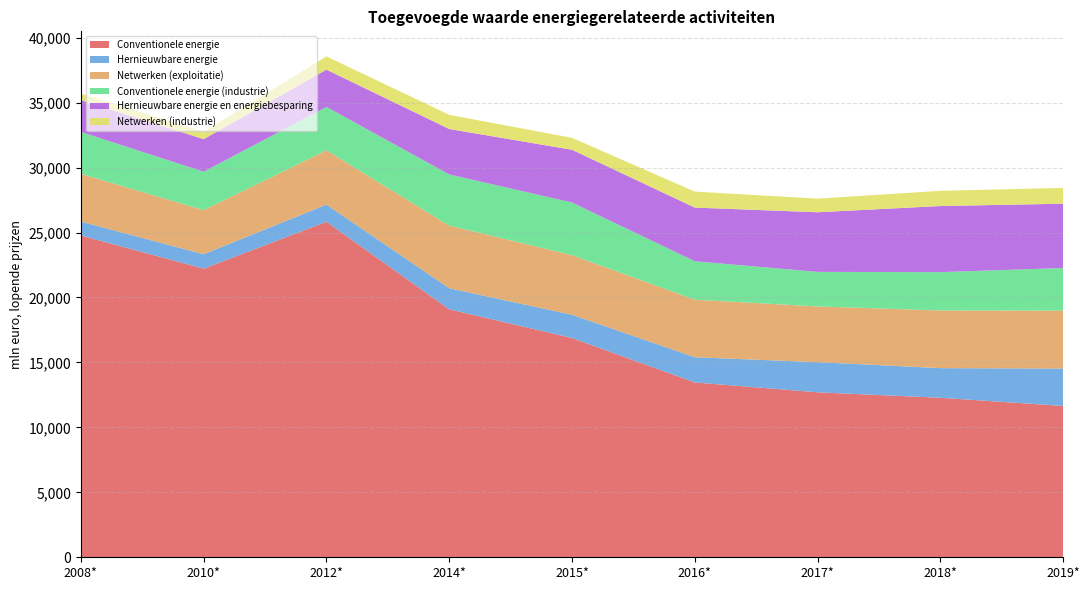

Reading left to right, extract all data points from this chart.

Conventionele energie: 24770	22220	25830	19090	16880	13460	12700	12280	11650
Hernieuwbare energie: 1070	1110	1320	1620	1790	1940	2320	2280	2880
Netwerken (exploitatie): 3680	3390	4180	4820	4590	4430	4290	4440	4460
Conventionele energie (industrie): 3220	2960	3340	3940	4050	2960	2660	2950	3280
Hernieuwbare energie en energiebesparing: 2450	2510	2870	3500	4060	4130	4590	5090	4950
Netwerken (industrie): 510	570	1020	1090	920	1230	1050	1170	1220